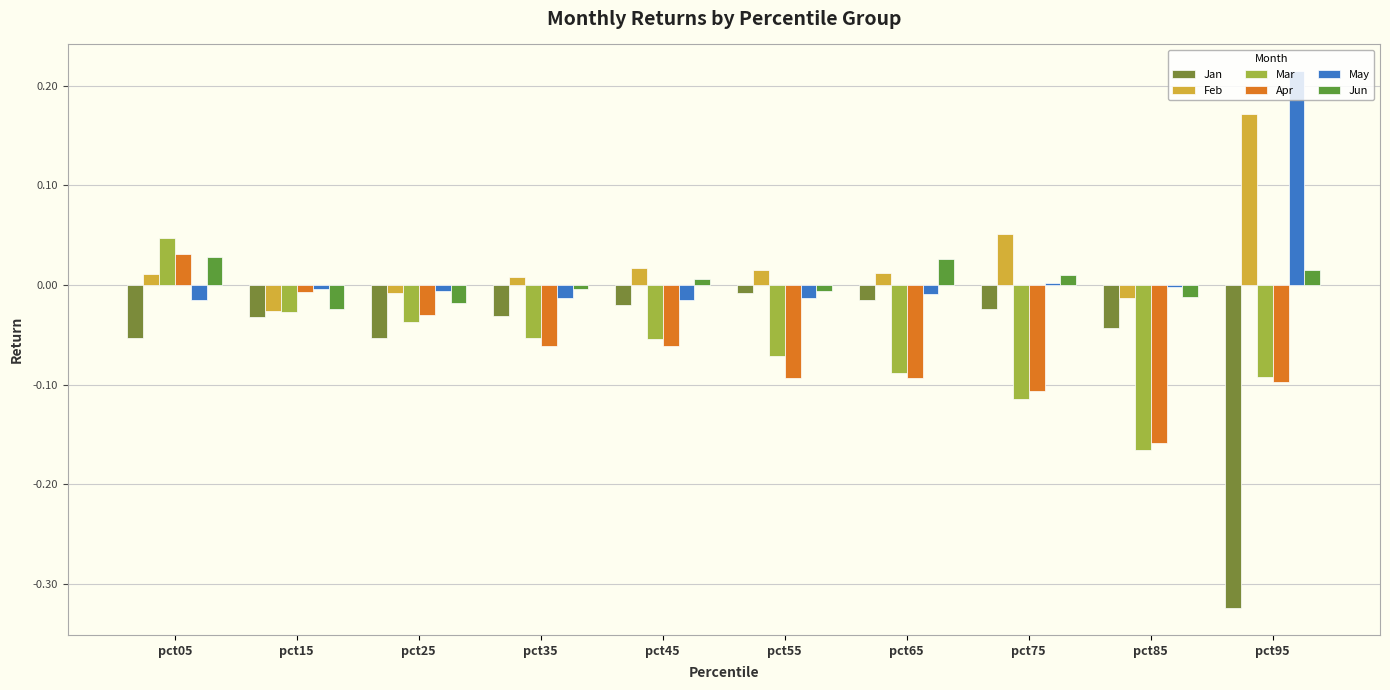

How many categories are shown in the chart?

10